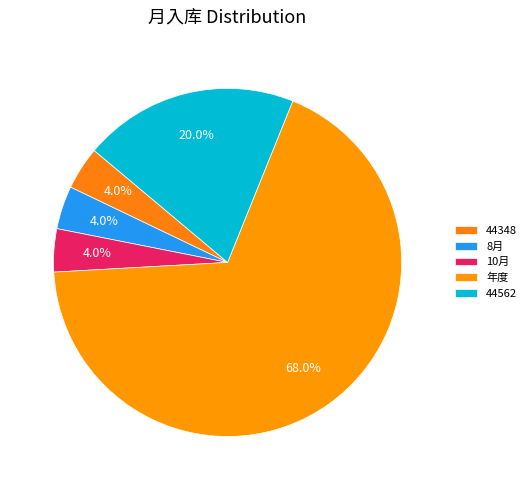

To the nearest percent, what is the average slice percentage?

20%